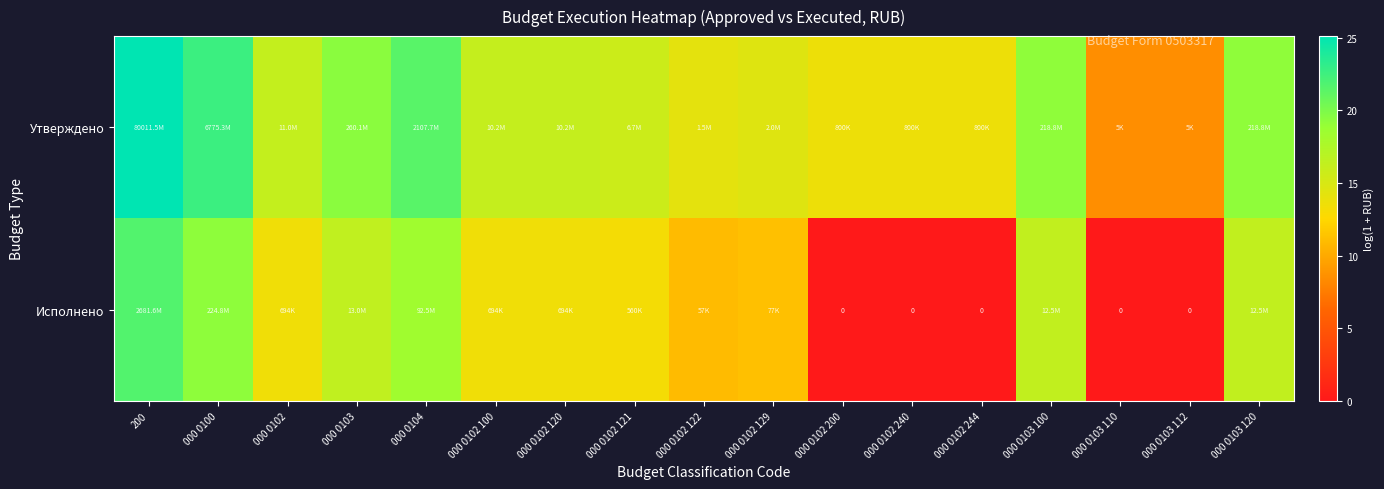

Which series has the largest total across all categories?

Утверждено